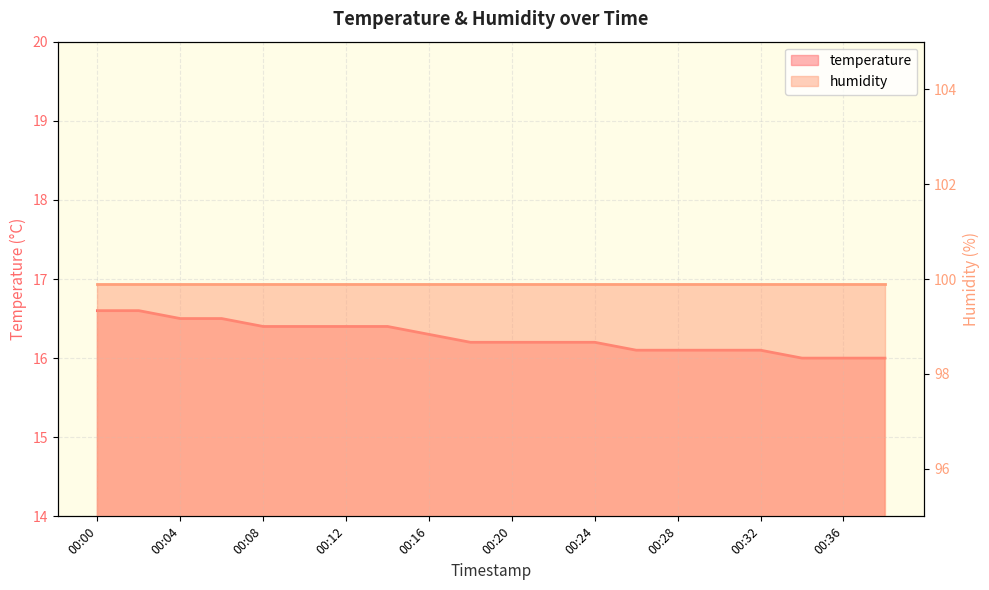

What is the minimum value shown in the chart?

16.0